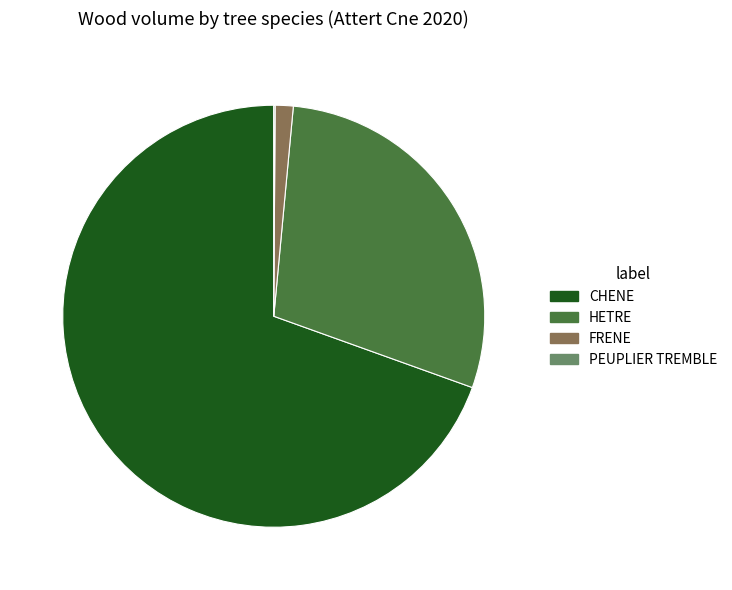

Which slice is the largest?

CHENE